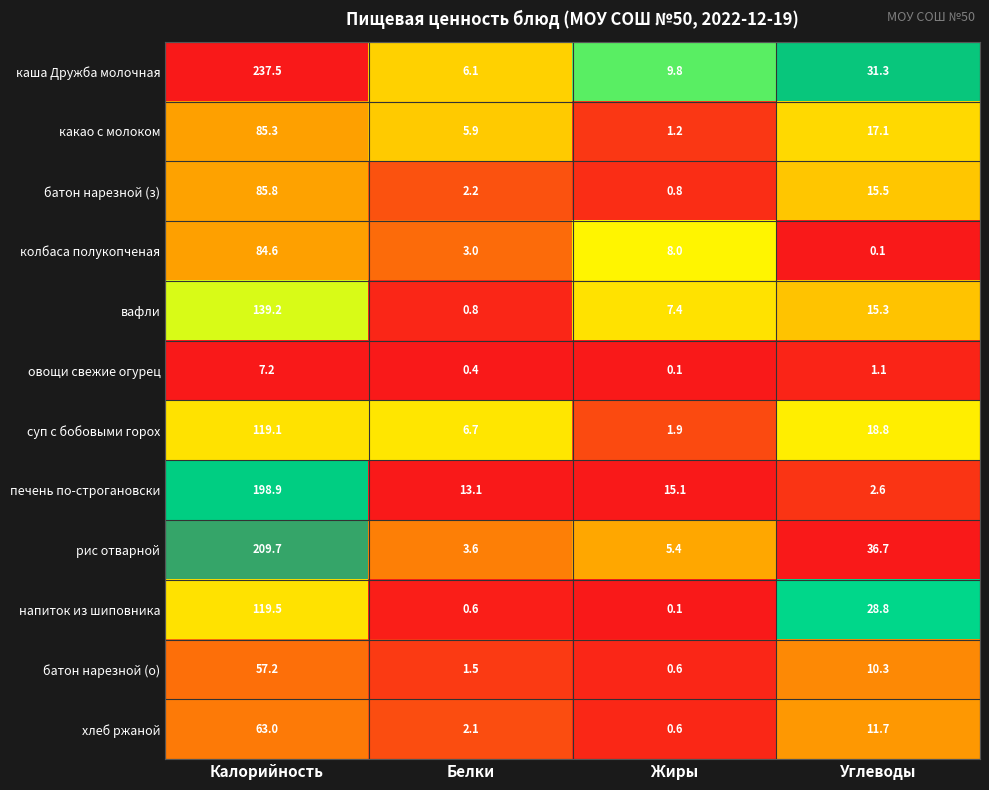

True or false: вафли has a value of 139.2 at Калорийность.

True